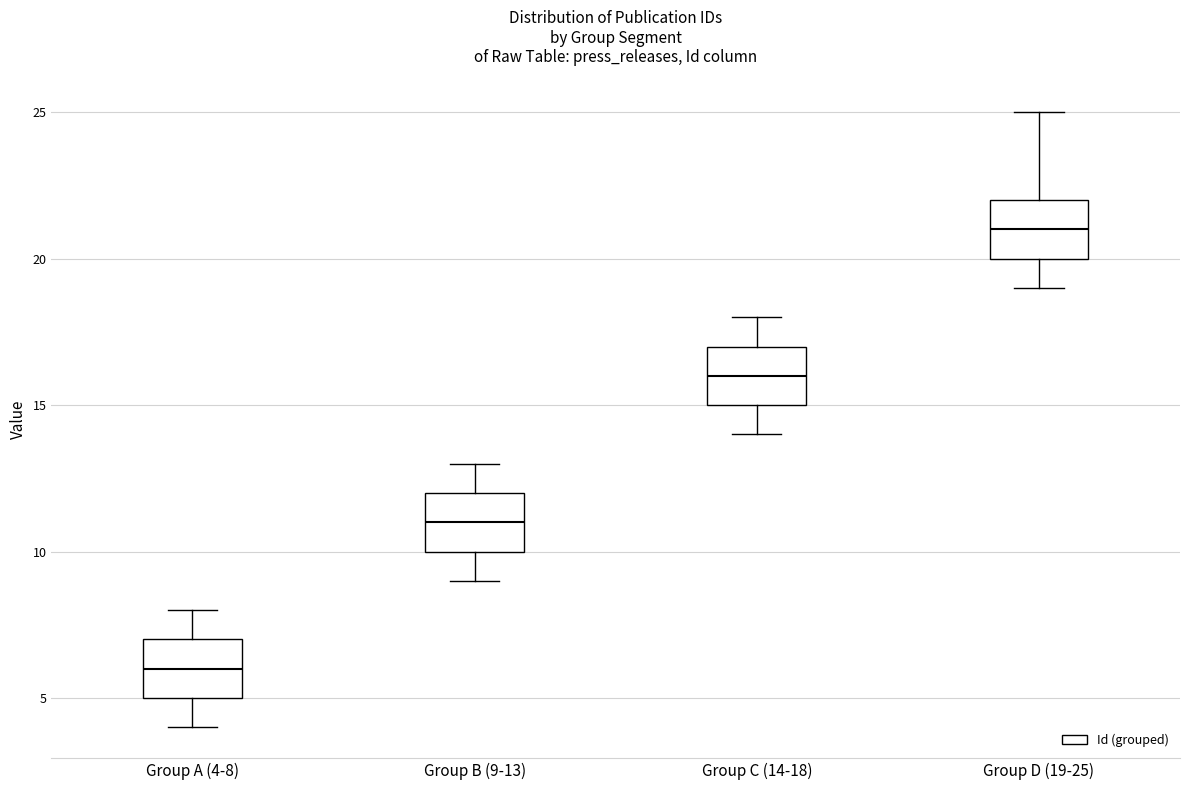

Which box's median line is the lowest?

Group A (4-8)